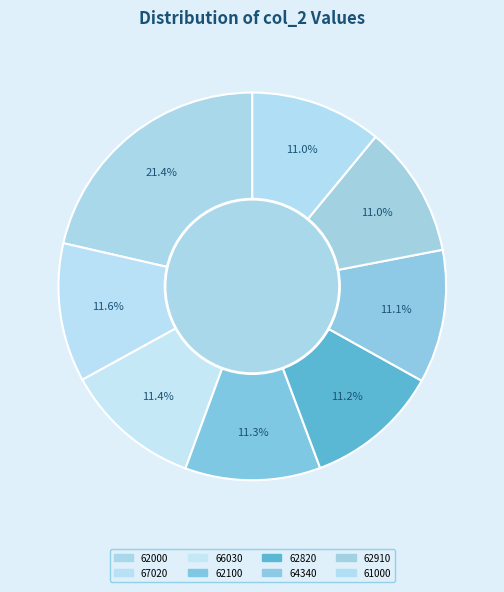

How many slices are in this pie chart?

8